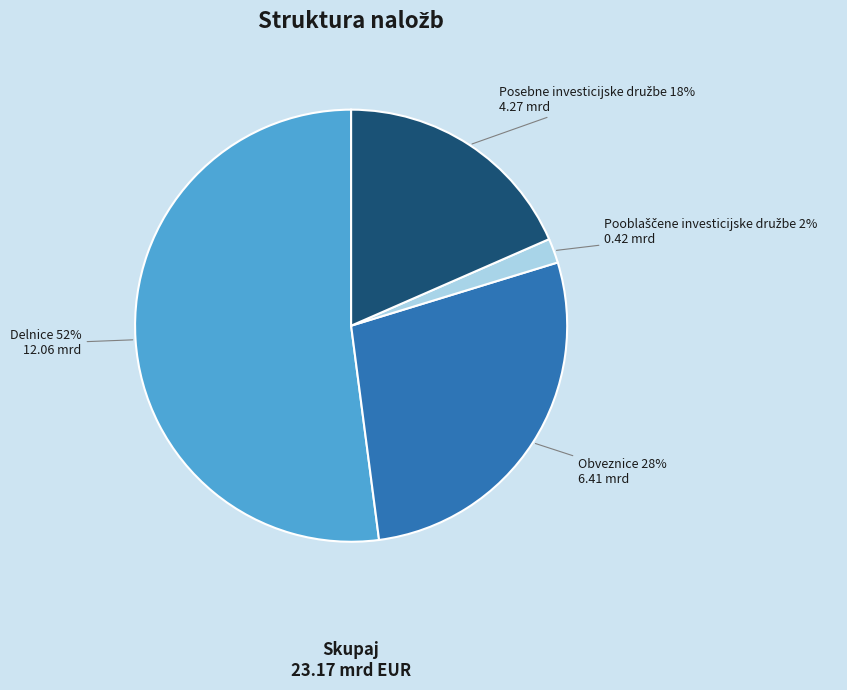

Is there a majority slice in this chart?

Yes